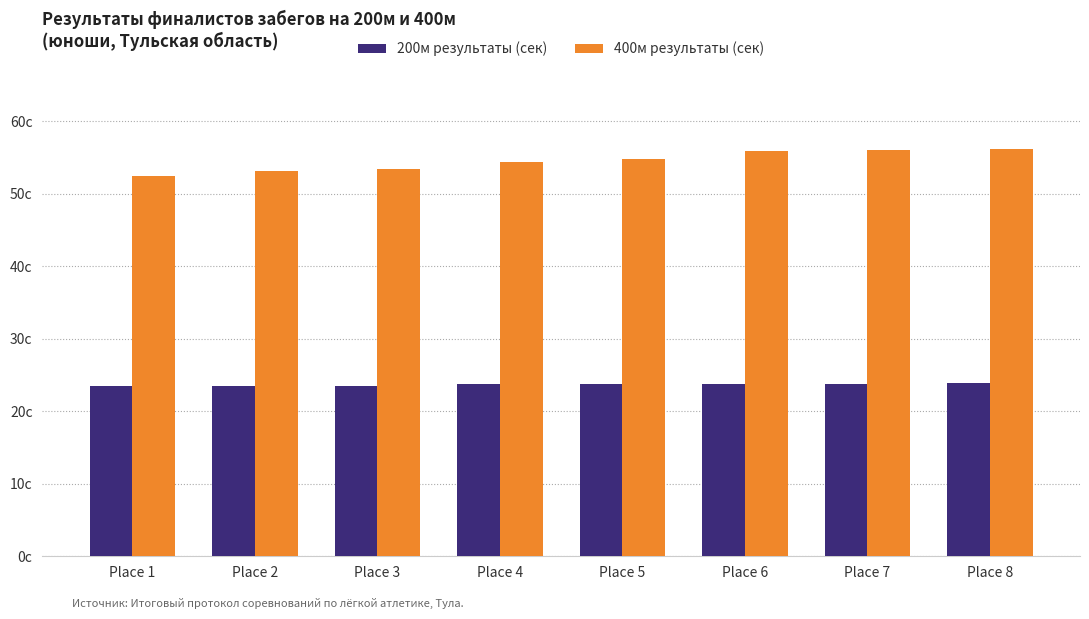

Is it true that 400м результаты (сек) equals 54.4 at Place 4?

True